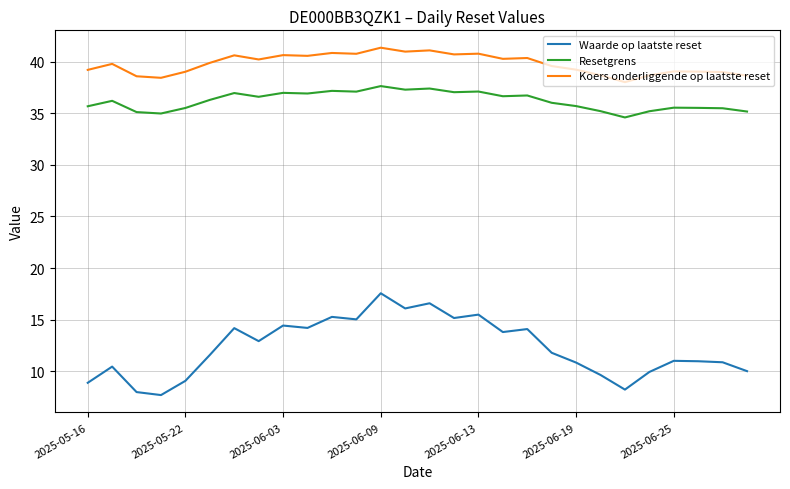

Which series has the largest total across all categories?

Koers onderliggende op laatste reset